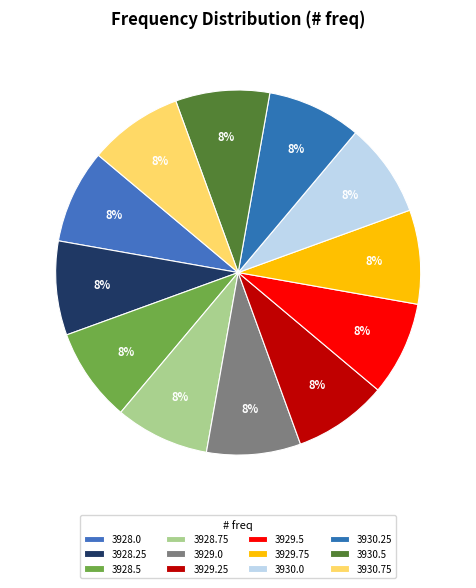

Is it true that 3930.75 is 1% of the pie?

False